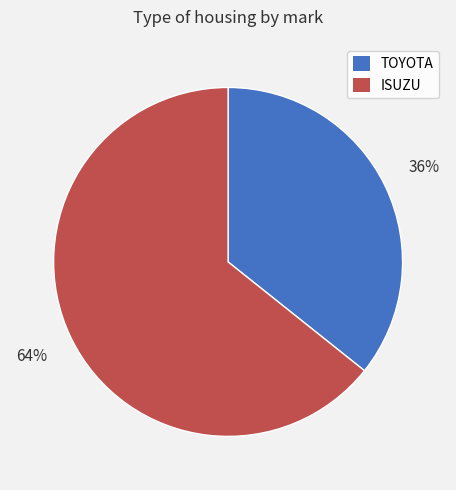

To the nearest percent, what is the average slice percentage?

50%